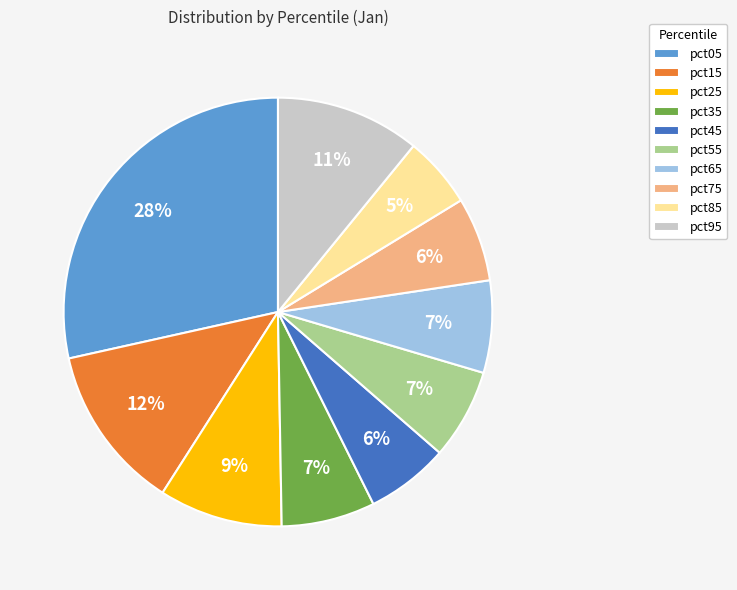

To the nearest percent, what is the difference between the largest and smallest slice percentages?

23%